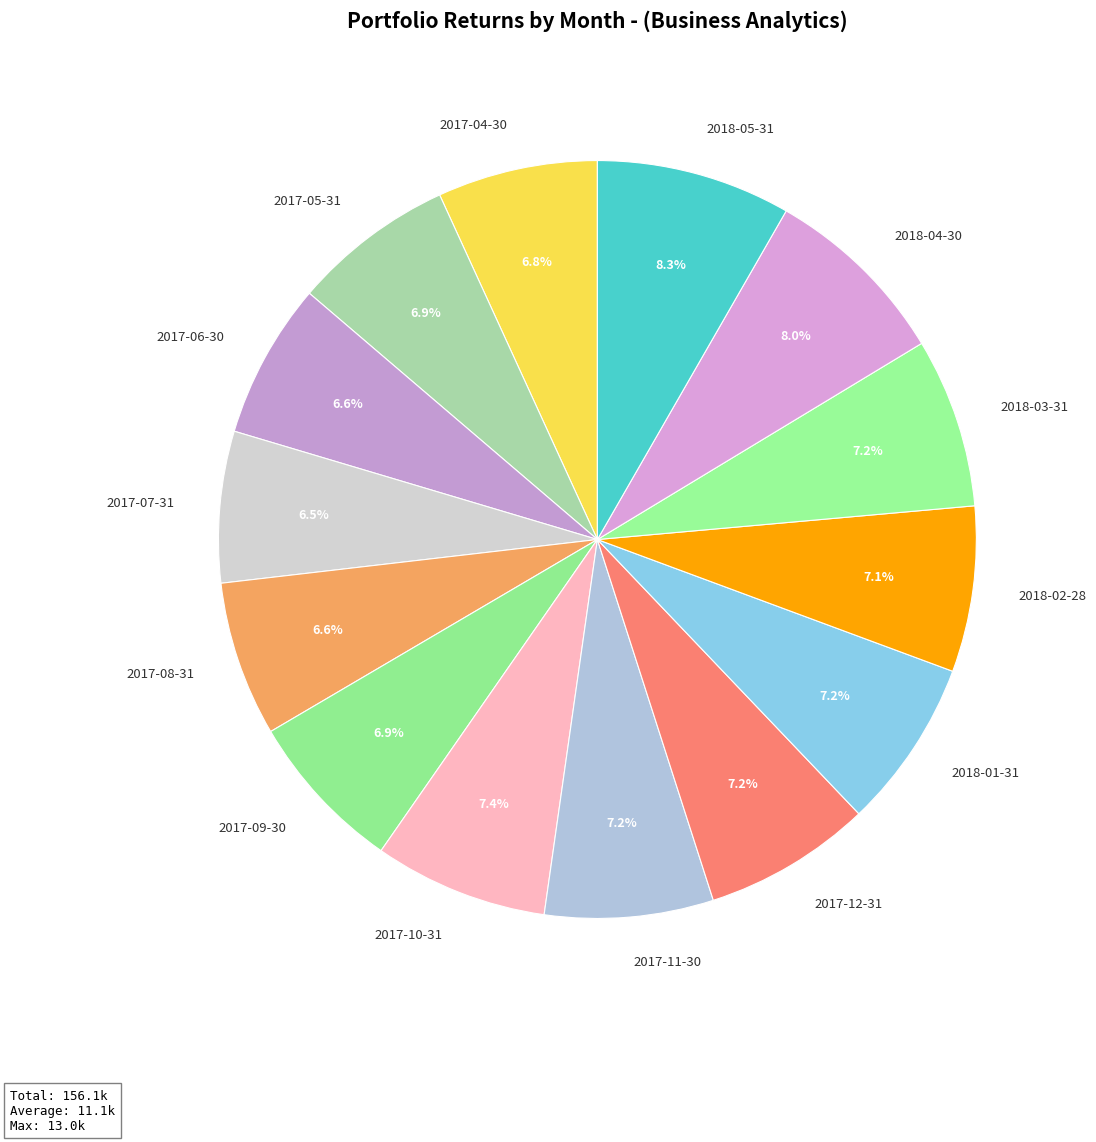

What percentage is the 2018-03-31 slice, to the nearest percent?

7%